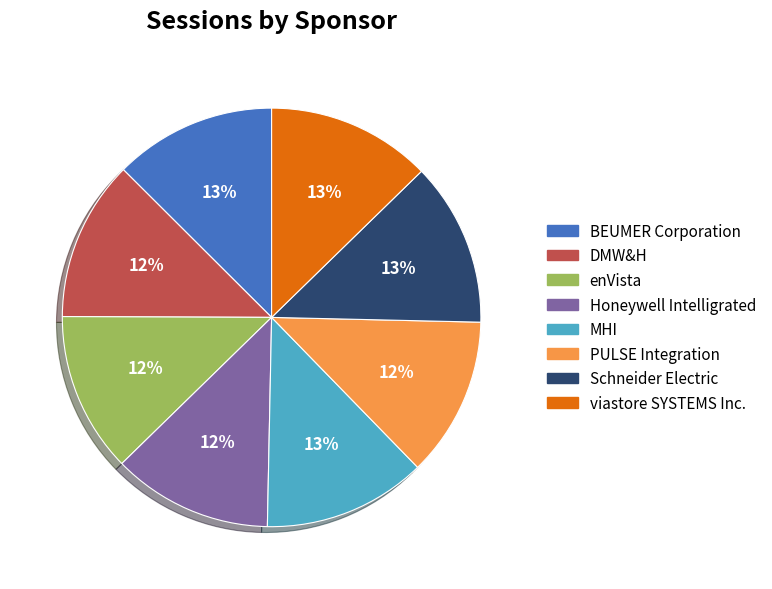

To the nearest percent, what is the average slice percentage?

12%